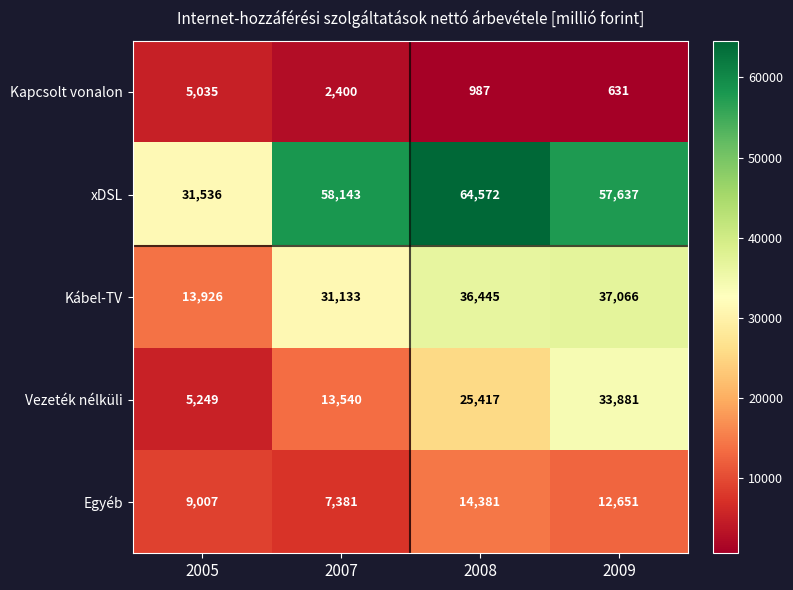

At how many categories does at least one series exceed 63585?

1